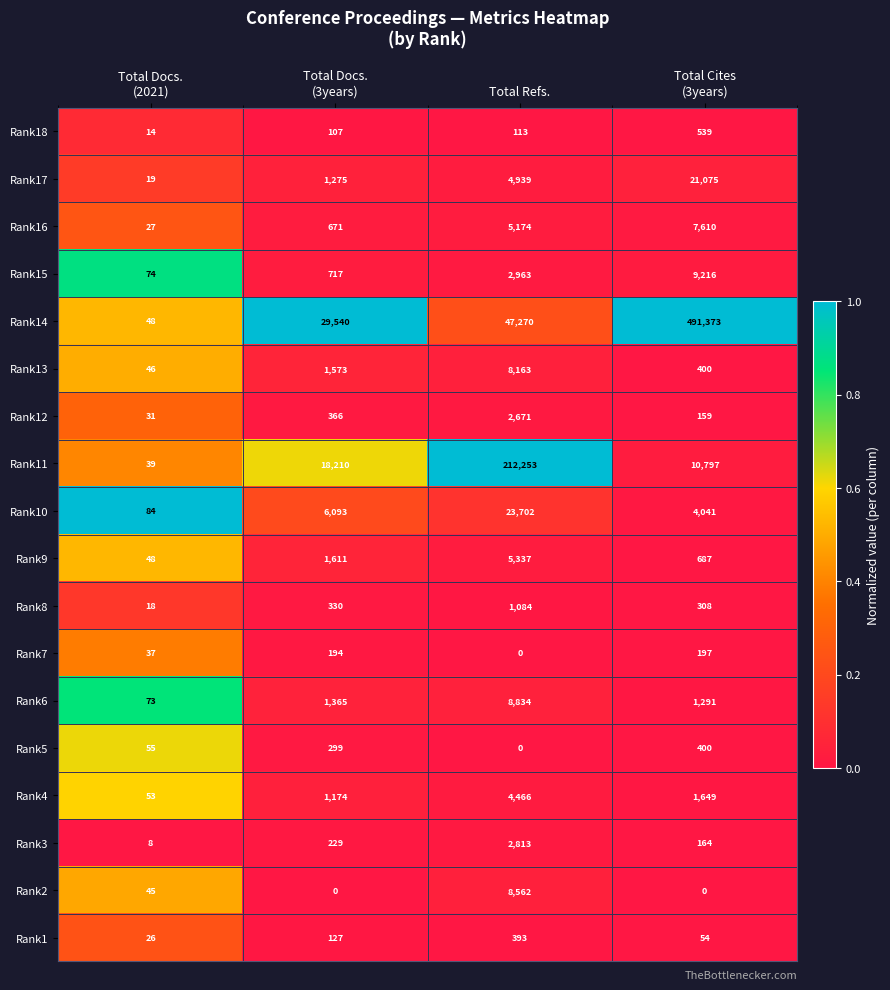

At which label does Rank9 reach its peak?

Total Refs.